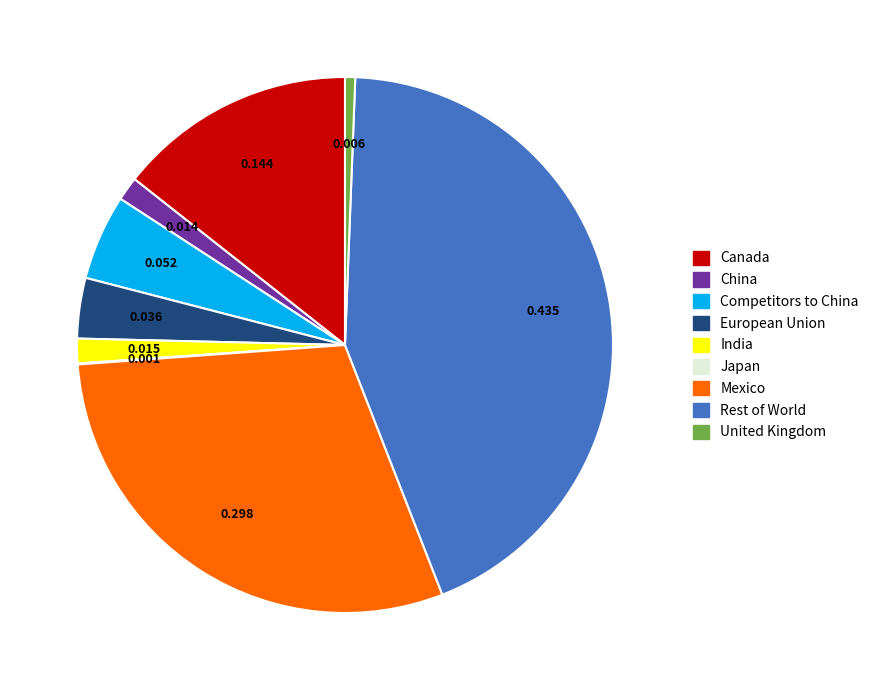

True or false: India accounts for 1% of the total.

True